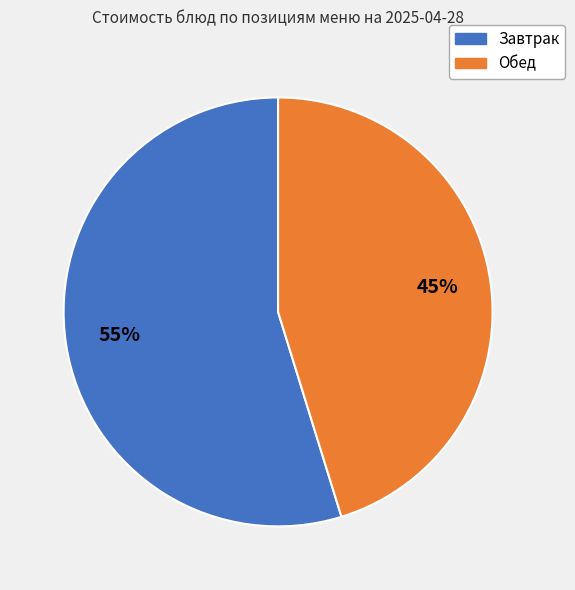

Is there any slice that represents more than half of the pie?

Yes